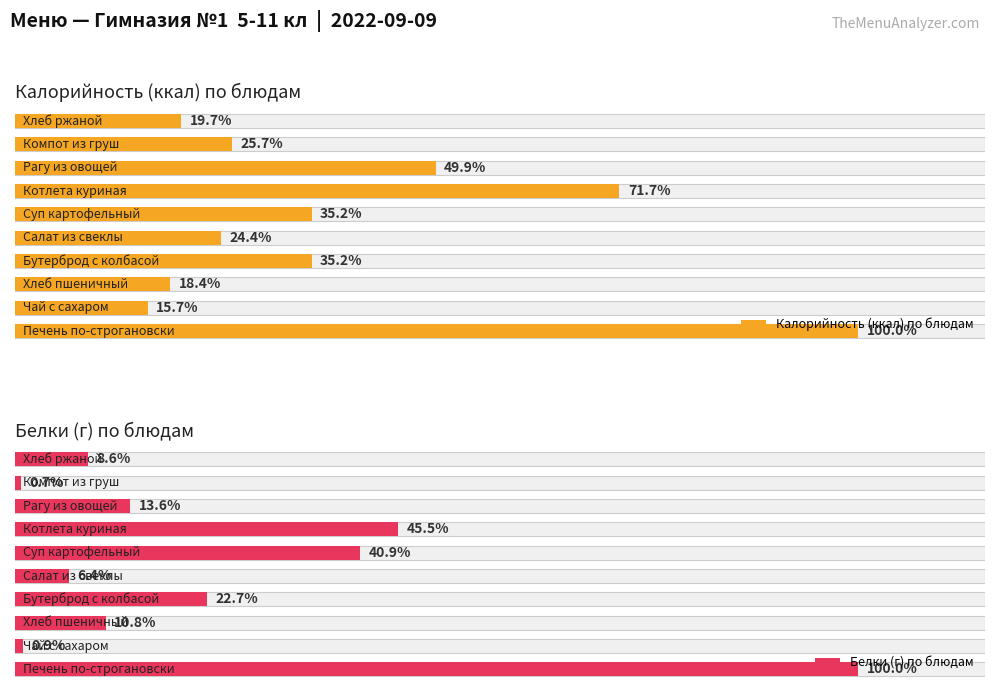

The Белки (г) по блюдам series shows 13.9 at 6. True or false?

False